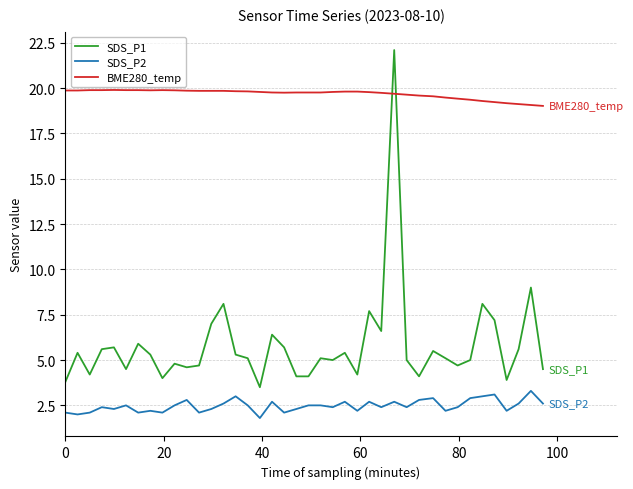

Which series has the largest total across all categories?

BME280_temp